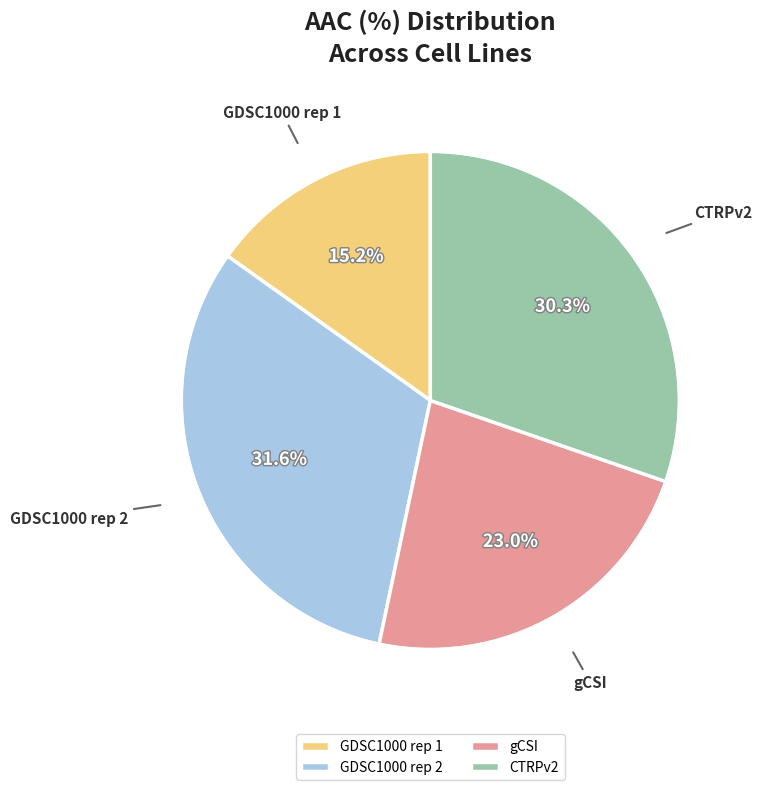

To the nearest percent, what percentage of the pie is GDSC1000 rep 1?

15%